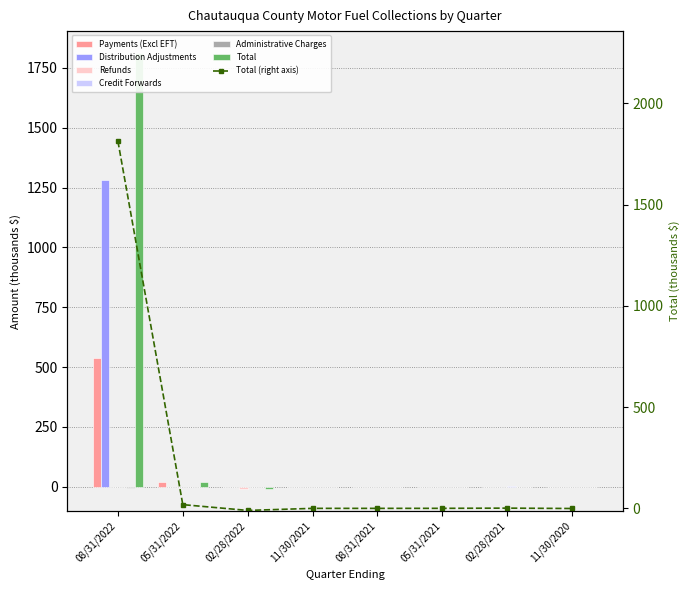

Read the Total value at 05/31/2021.

-0.1